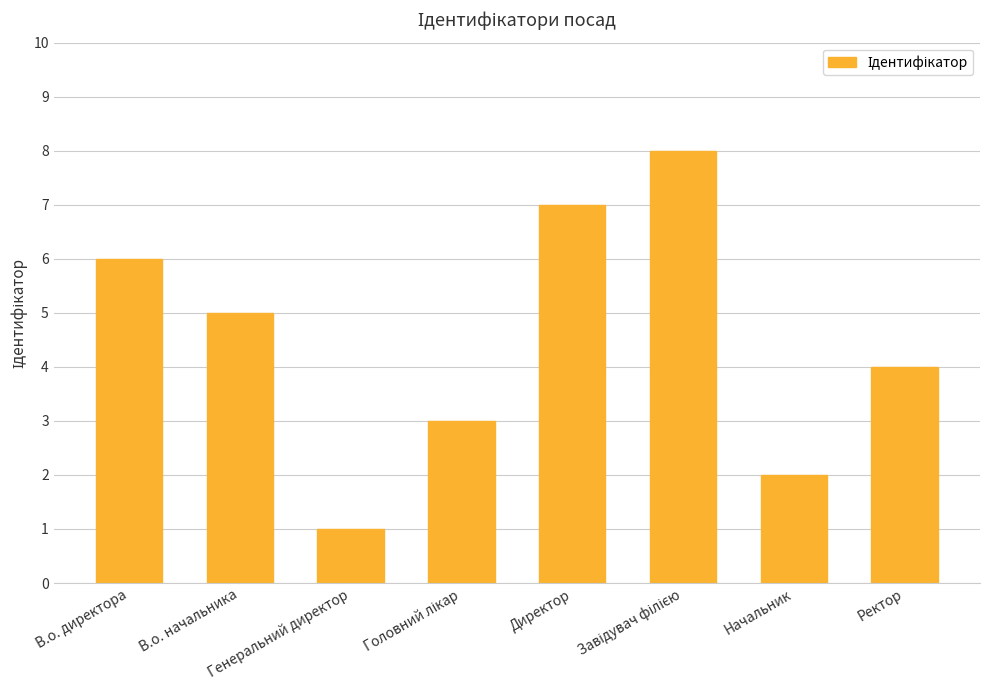

What is the value of the 2nd bar from the left?

5